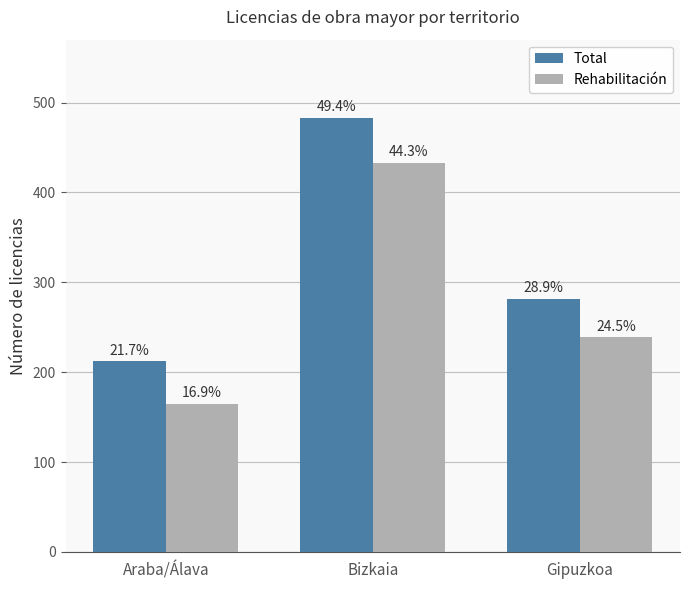

Is the value of Rehabilitación at Bizkaia greater than the value of Total at Gipuzkoa?

Yes